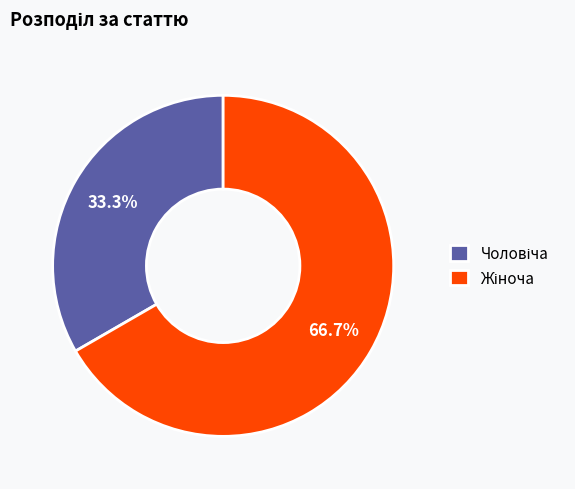

How many slices are in this pie chart?

2